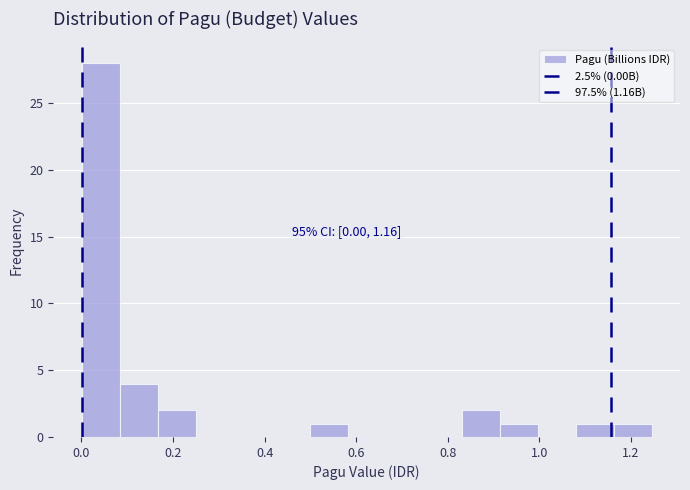

Over which range of the x-axis is the bar tallest?

0.00 to 0.08